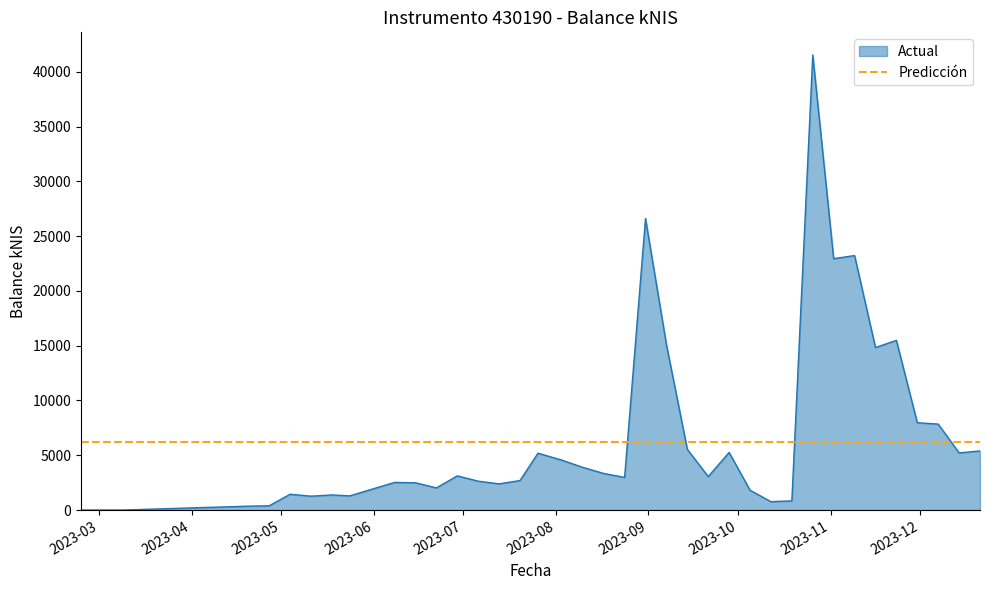

The value at 2023-05-11 is 1926.7. True or false?

False